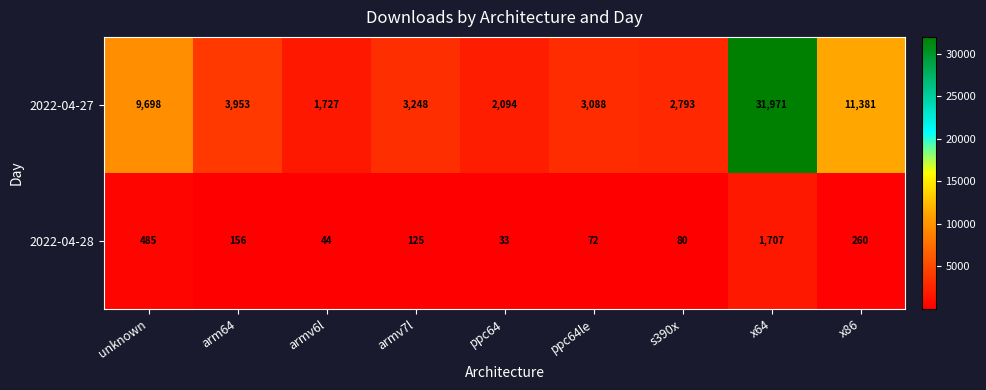

Reading left to right, what are all the values shown in this chart?

2022-04-27: 9698	3953	1727	3248	2094	3088	2793	31971	11381
2022-04-28: 485	156	44	125	33	72	80	1707	260